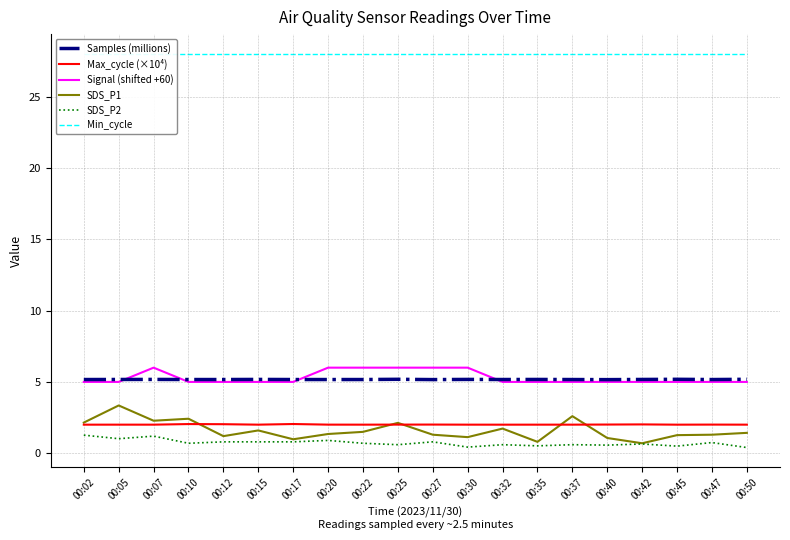

How many categories are shown in the chart?

20